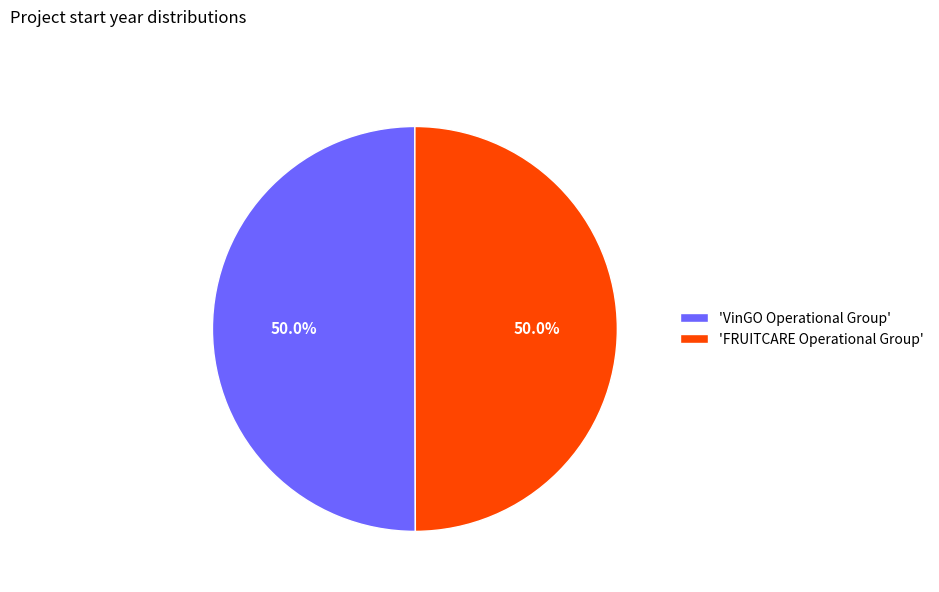

To the nearest percent, what is the average slice percentage?

50%